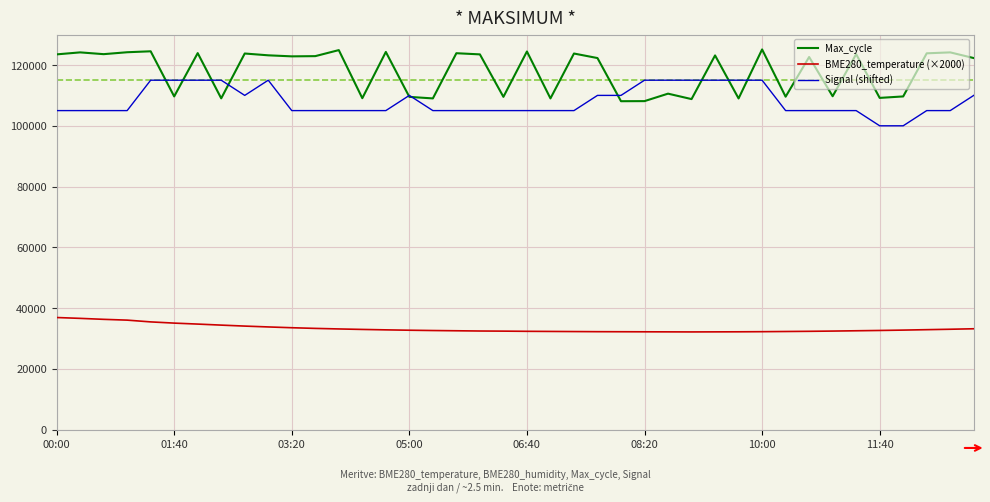

What is the minimum value shown in the chart?

32180.0